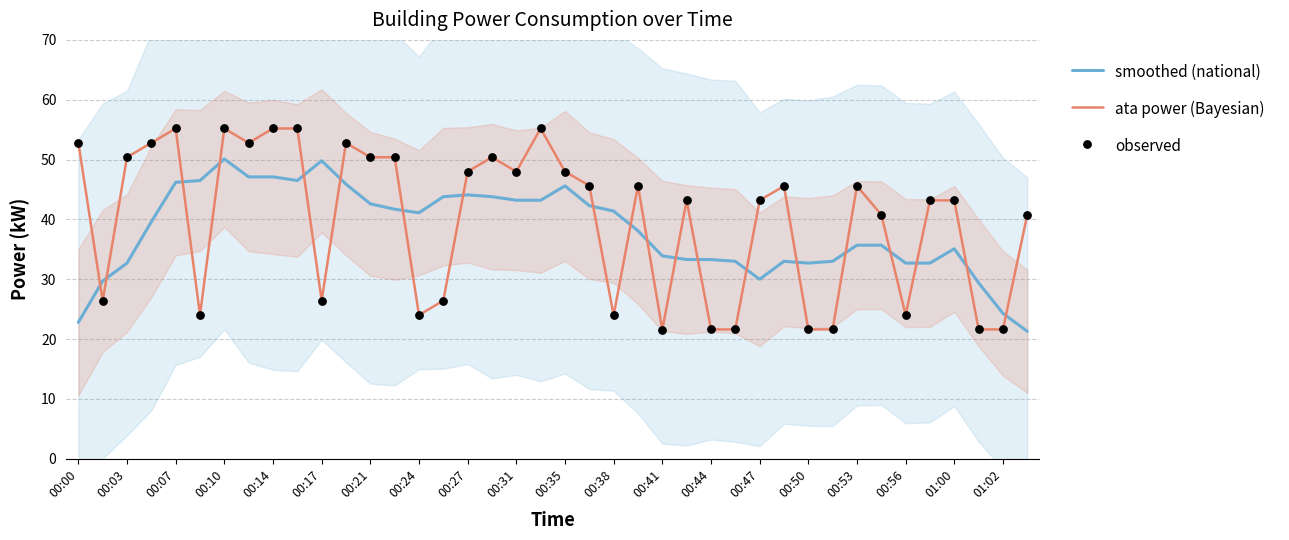

The value of ata power (Bayesian) at 00:24 is 9.4. True or false?

False